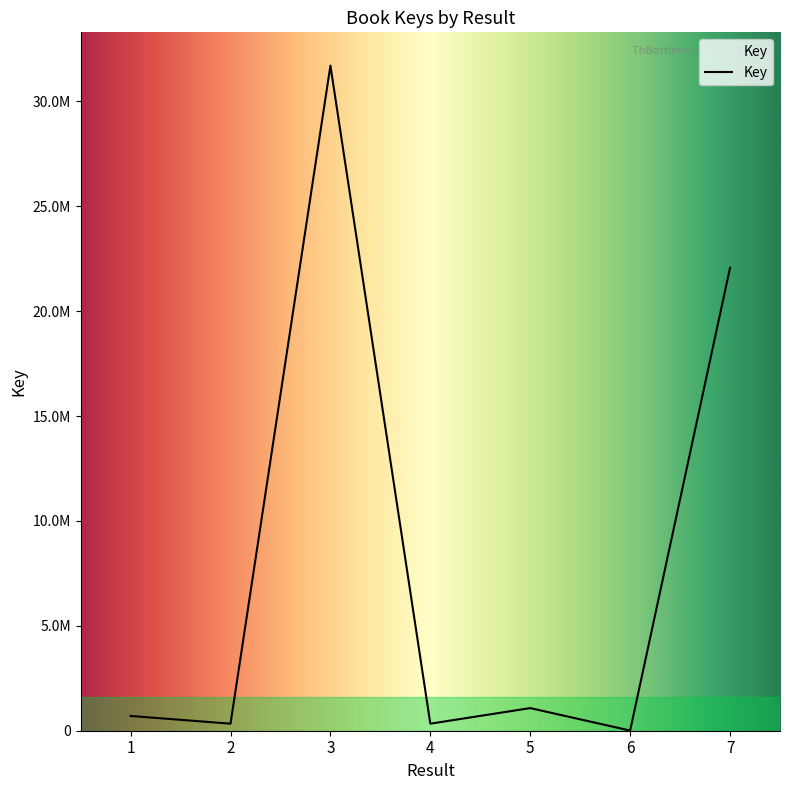

Does the chart have visible grid lines?

No